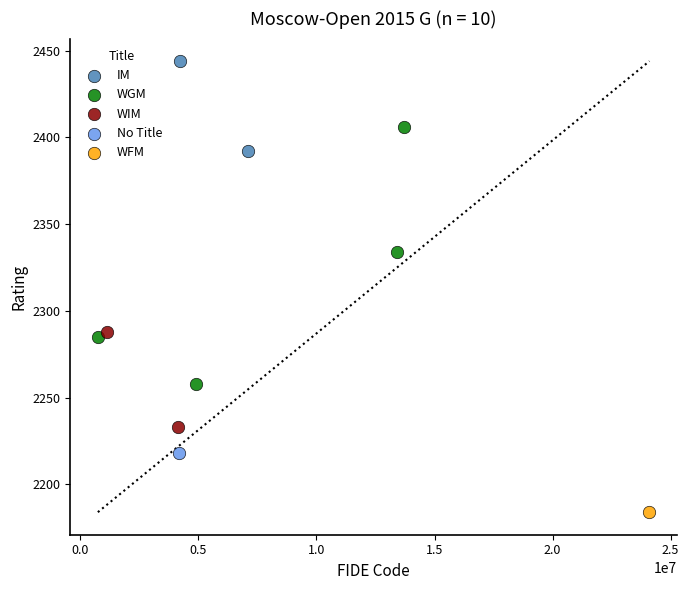

Which series contains the highest Y value?

IM